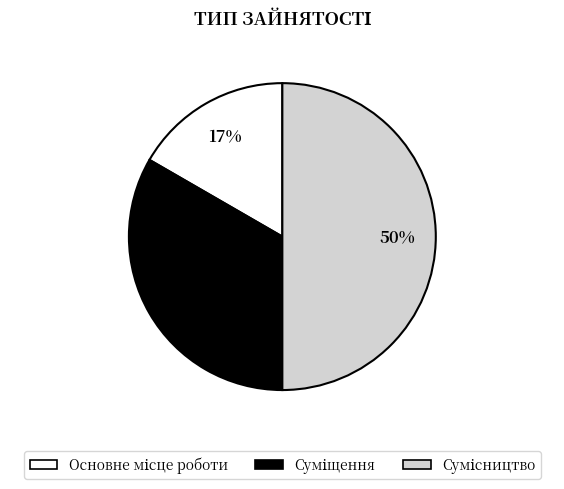

To the nearest percent, what is the average slice percentage?

33%